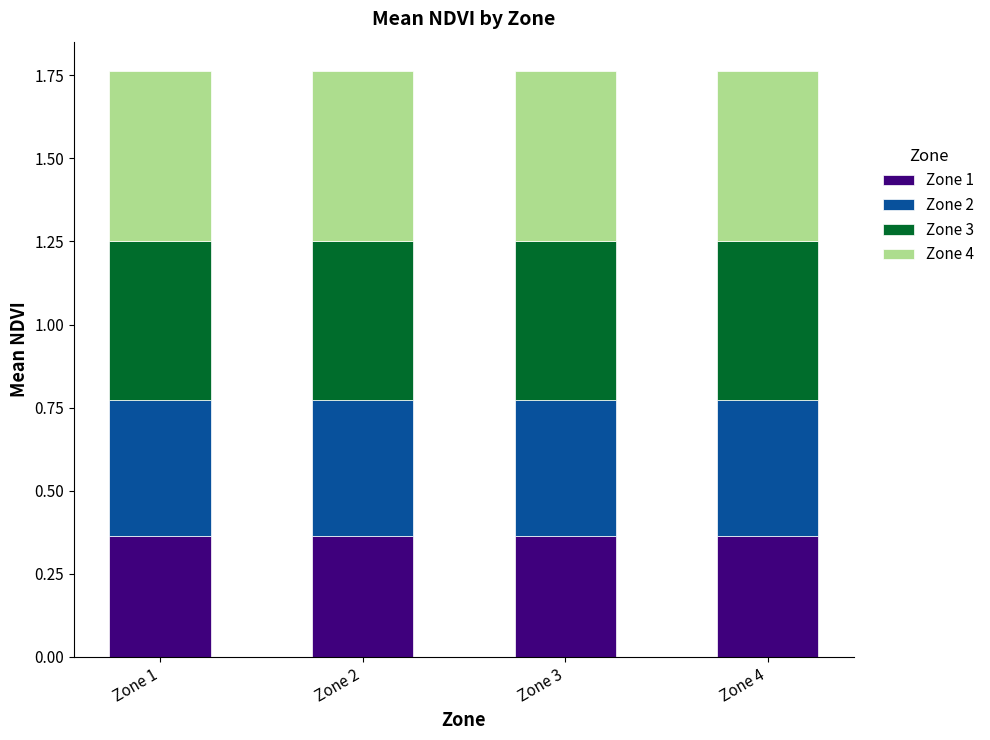

What is the total value across all series at Zone 1?

1.8